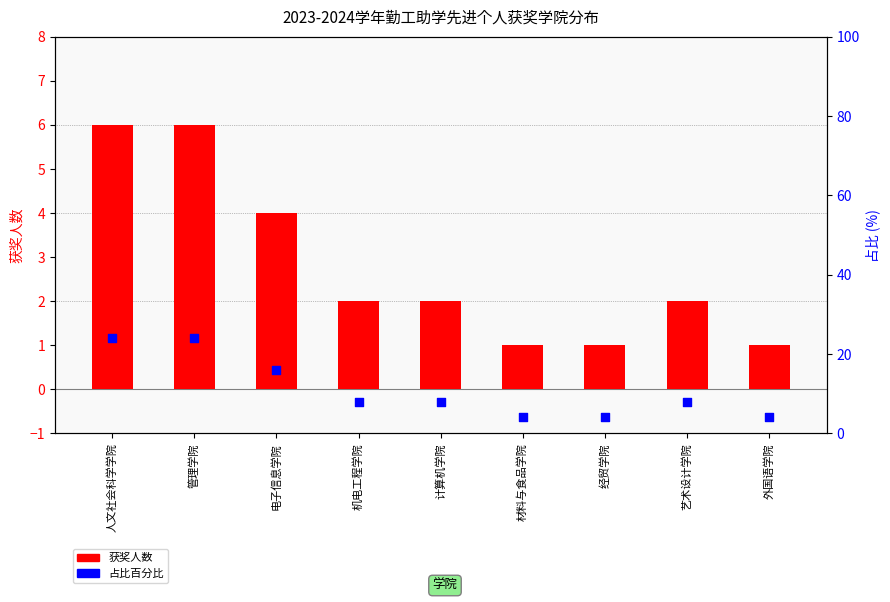

Is the value of 占比百分比 at 电子信息学院 greater than the value of 获奖人数 at 管理学院?

Yes